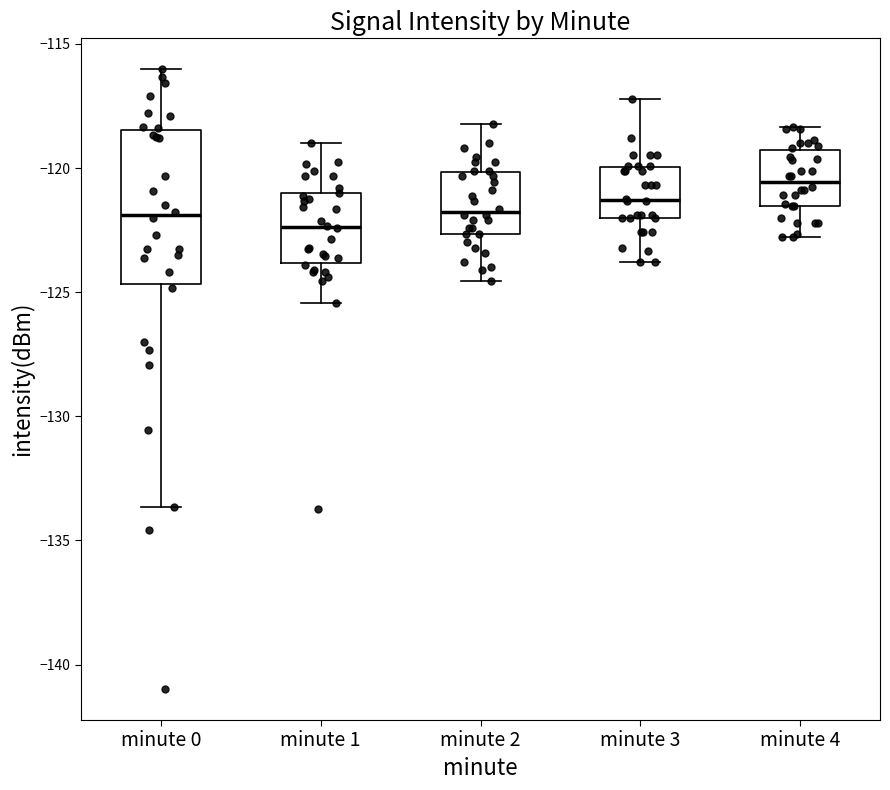

Which box's median line is the highest?

minute 4